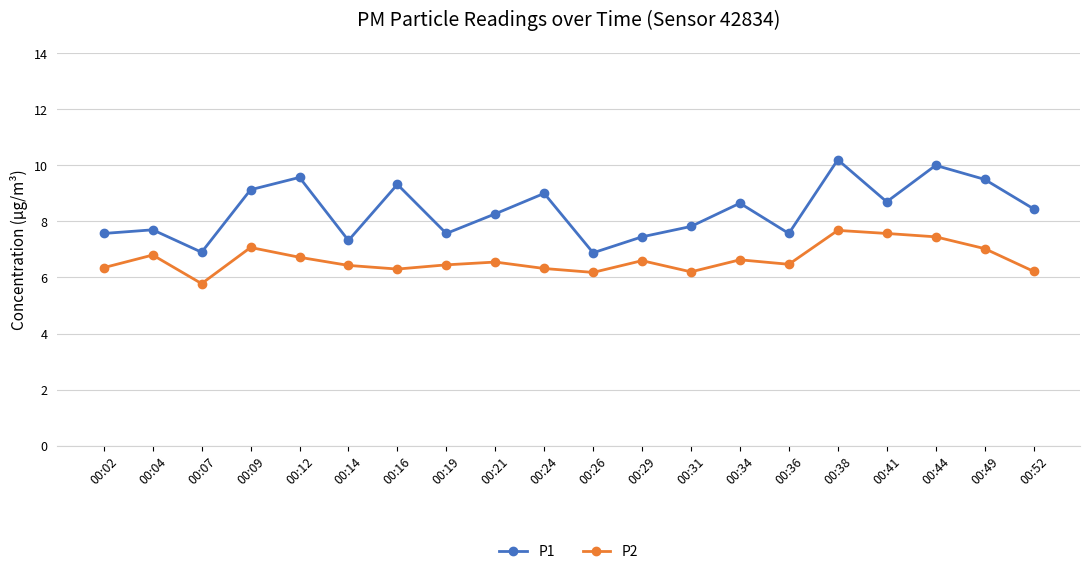

What is the sum of the P2 values at 00:31 and 00:14?

12.6